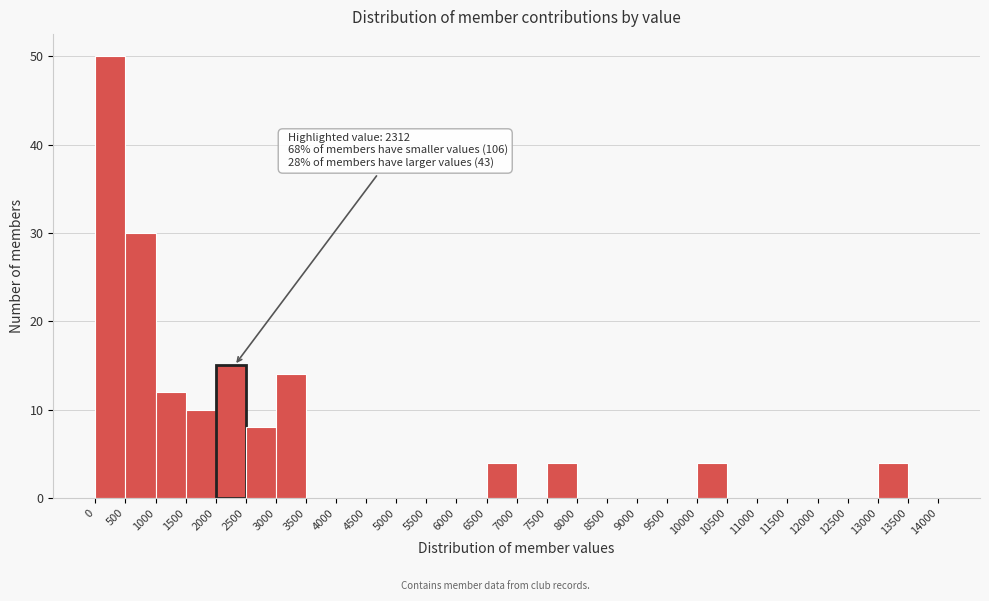

Over which range of the x-axis is the bar tallest?

0 to 500